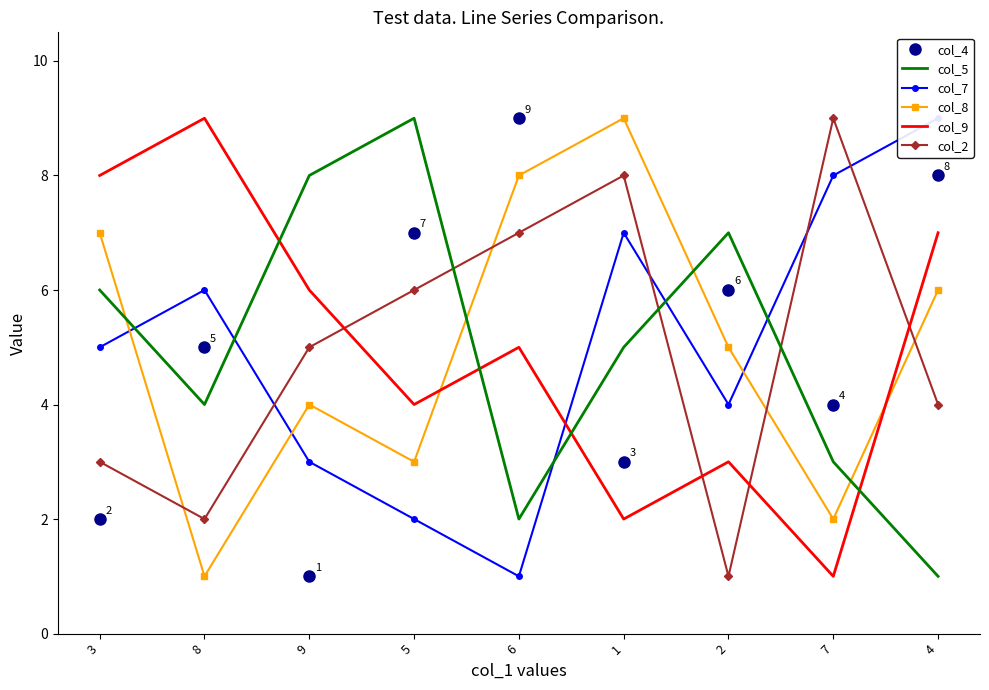

Which series has the largest total across all categories?

col_4